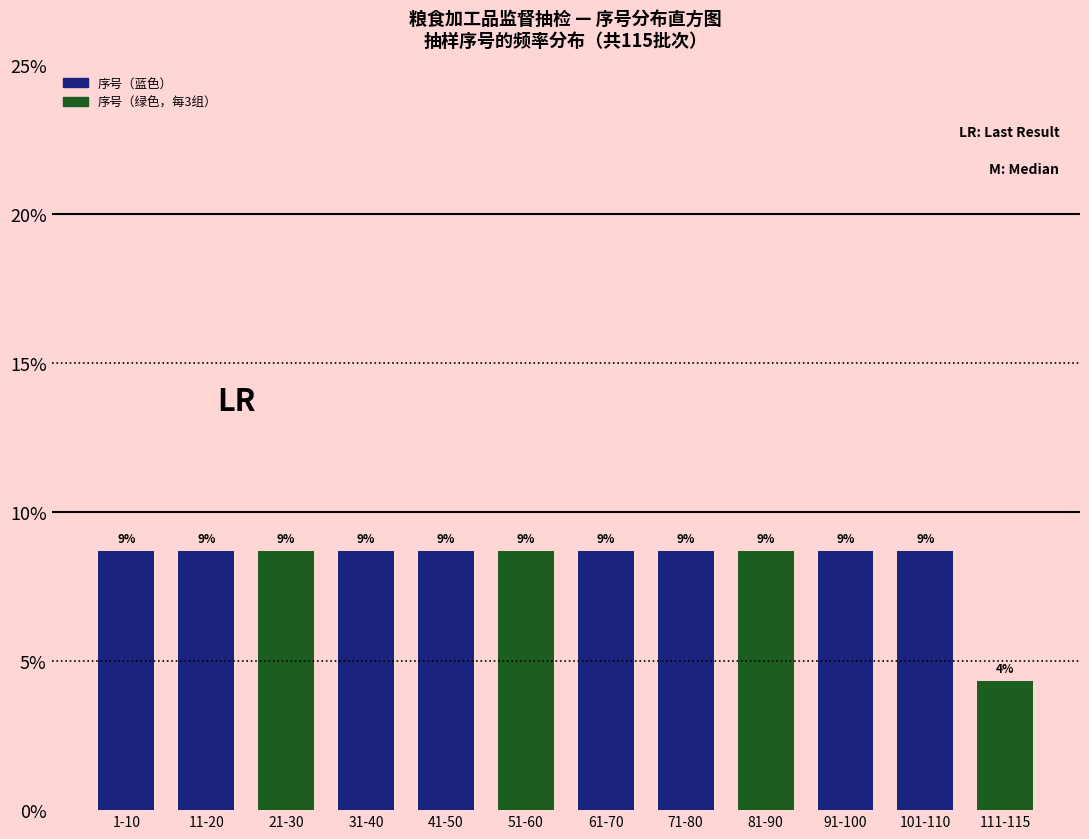

How many bars are there in total?

12